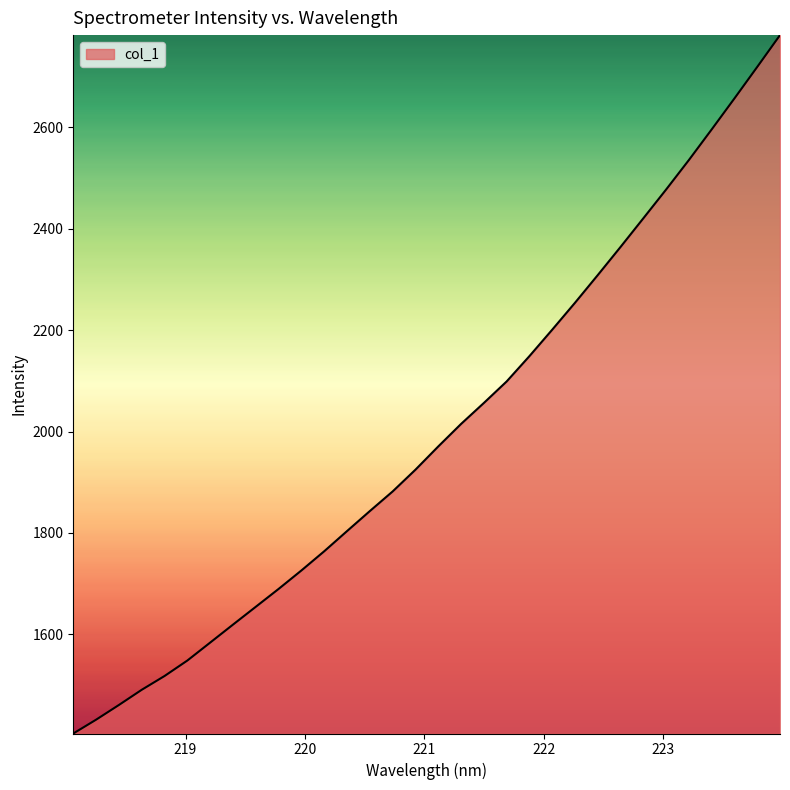

What is the maximum value shown in the chart?

2781.4